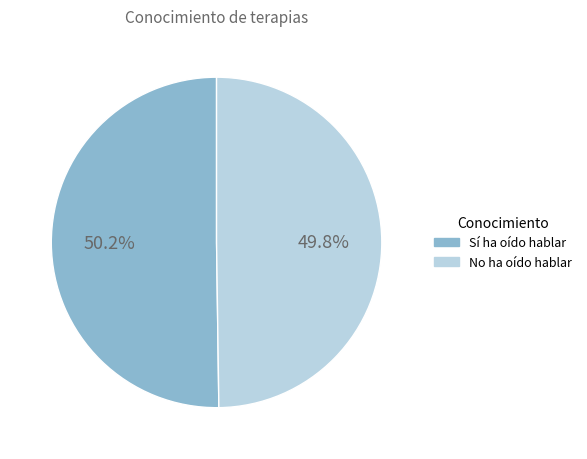

Does any single category account for the majority?

Yes